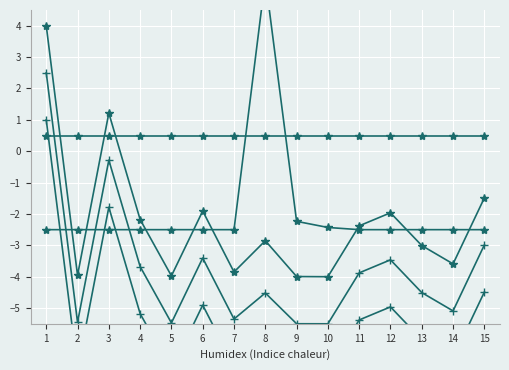

Between 9 and 1, which is larger?

1